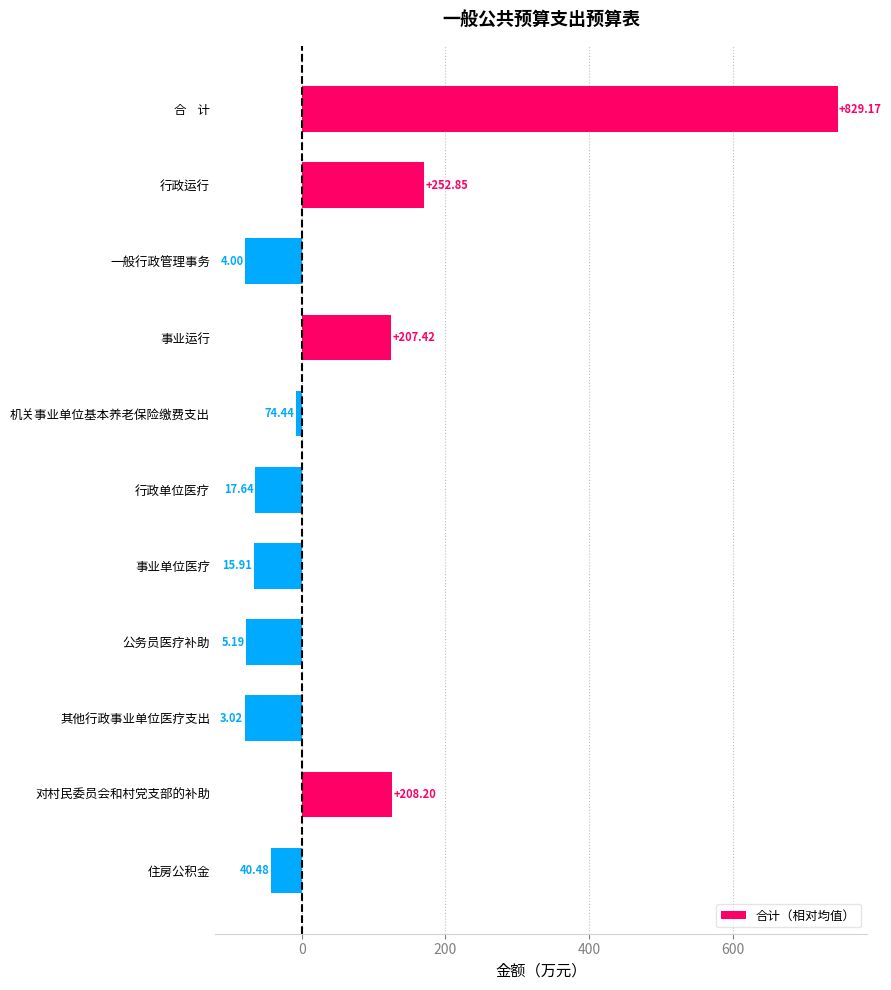

How many bars are there in total?

11